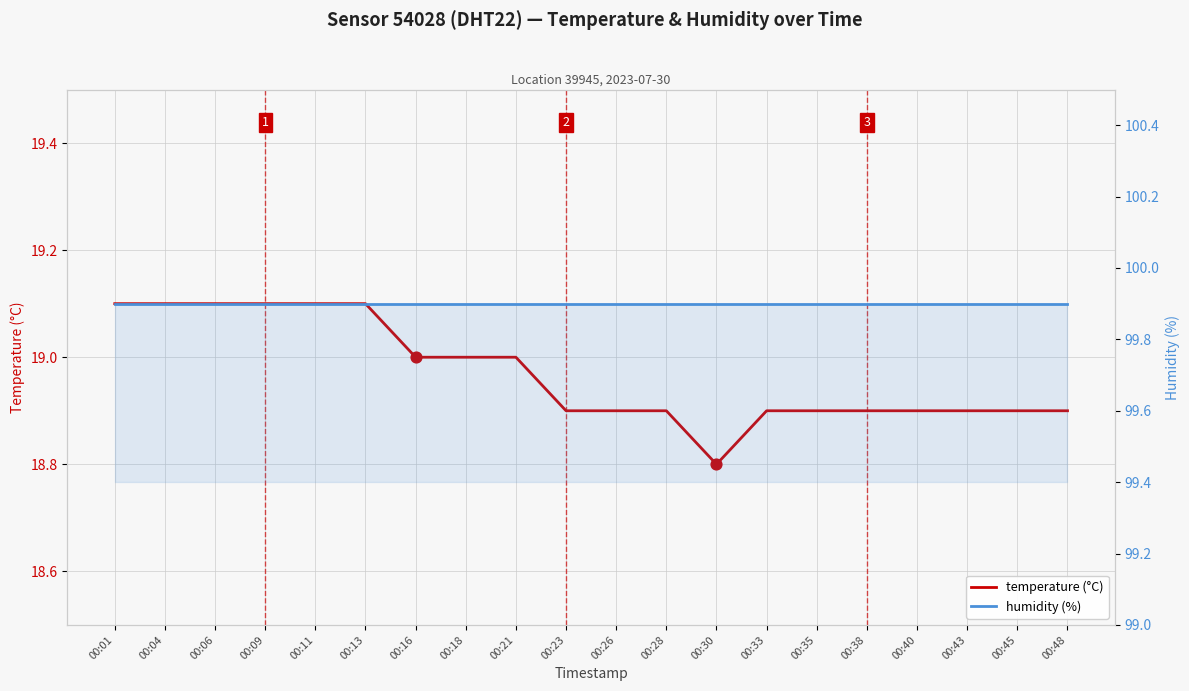

At how many categories does at least one series exceed 48?

20